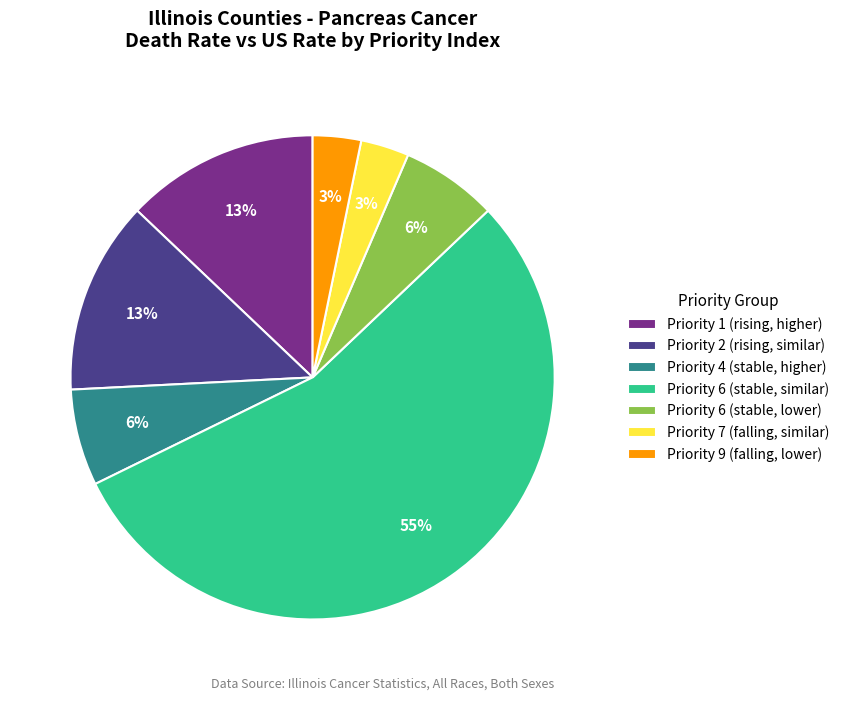

Between Priority 9 (falling, lower) and Priority 1 (rising, higher), which is larger?

Priority 1 (rising, higher)